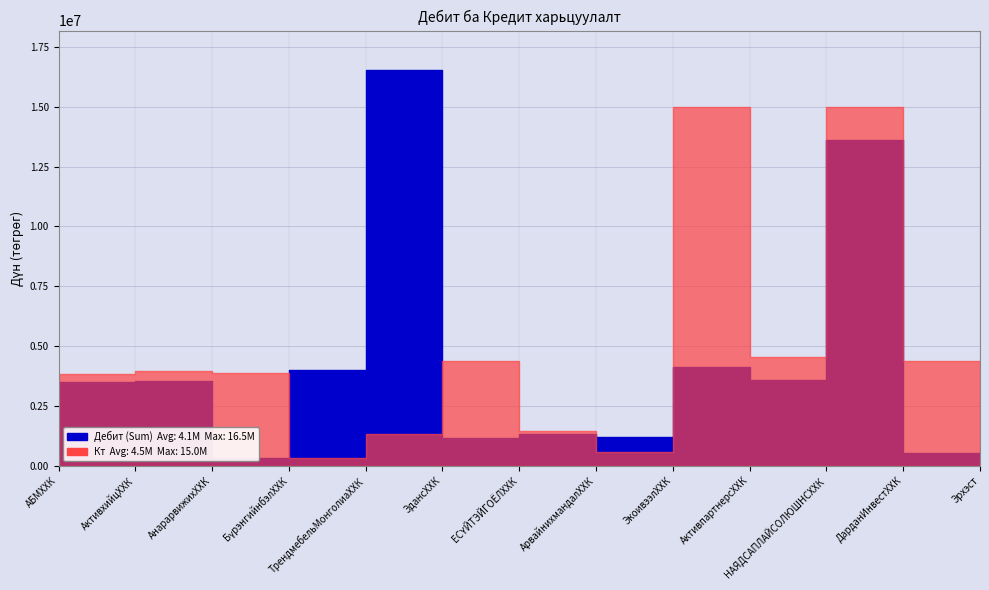

Rank the series at ЭкоивээлХХК from highest to lowest value.

Кт, Дебит (Sum)